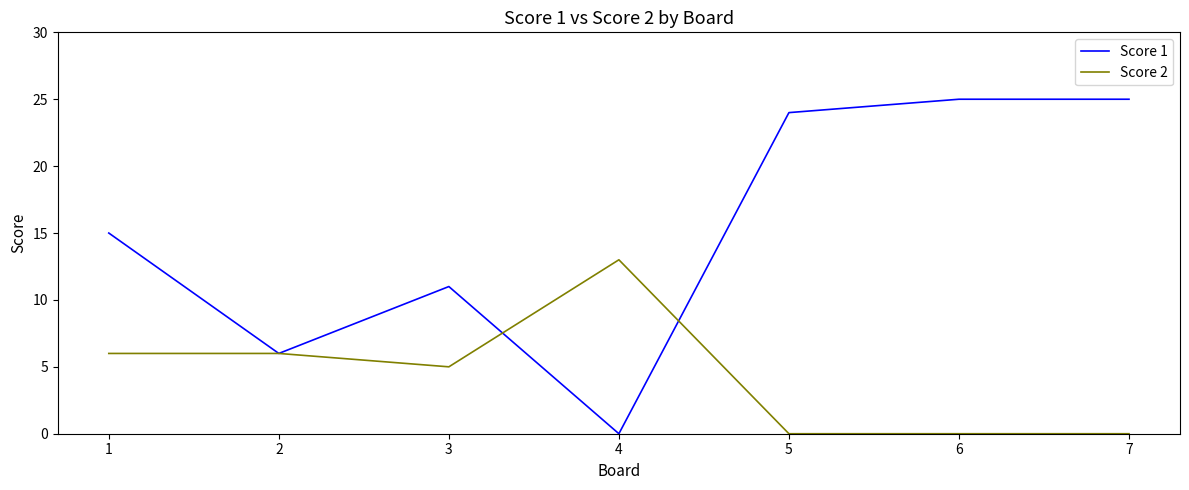

At which label is Score 1 closest to 12?

3